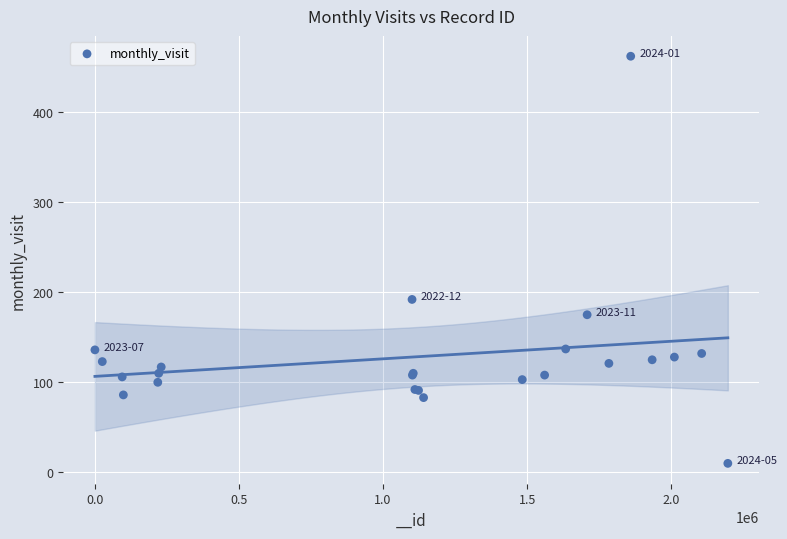

What Y value in the scatter plot is closest to 236?

192